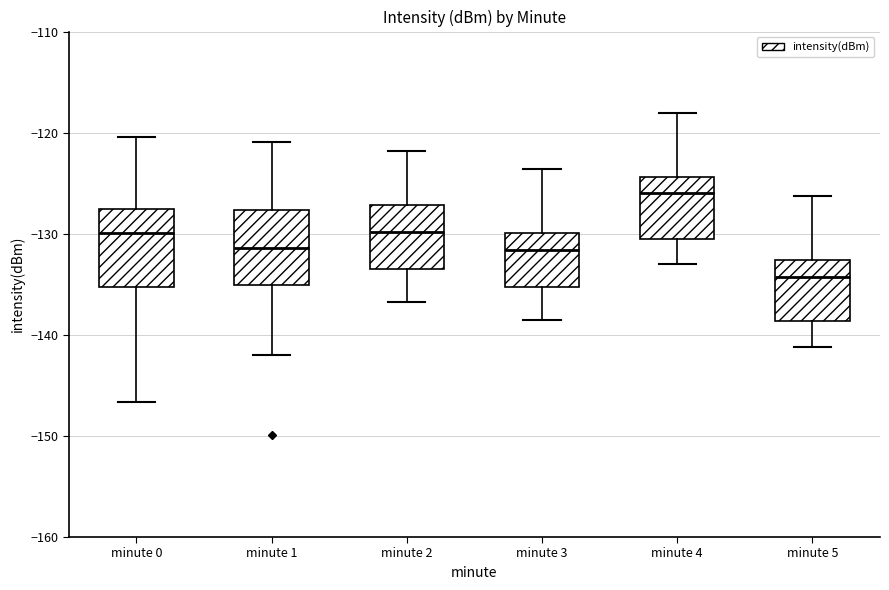

Reading left to right, transcribe this box plot: for each box, give where its median line is, the range the box spans, and where its two whiskers end, as read against the y-axis. The values are not printed on the chart, so give them approximately, as read against the axis.

minute 0: median -130, box -135 to -128, whiskers -147 to -120
minute 1: median -131, box -135 to -128, whiskers -142 to -121
minute 2: median -130, box -133 to -127, whiskers -137 to -122
minute 3: median -132, box -135 to -130, whiskers -139 to -124
minute 4: median -126, box -131 to -124, whiskers -133 to -118
minute 5: median -134, box -139 to -133, whiskers -141 to -126